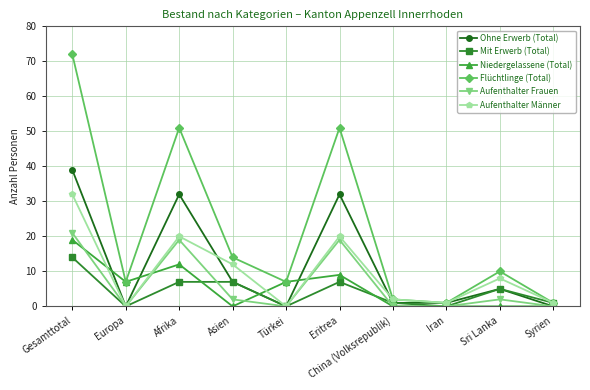

What is the label of the 6th point from the left?

Eritrea